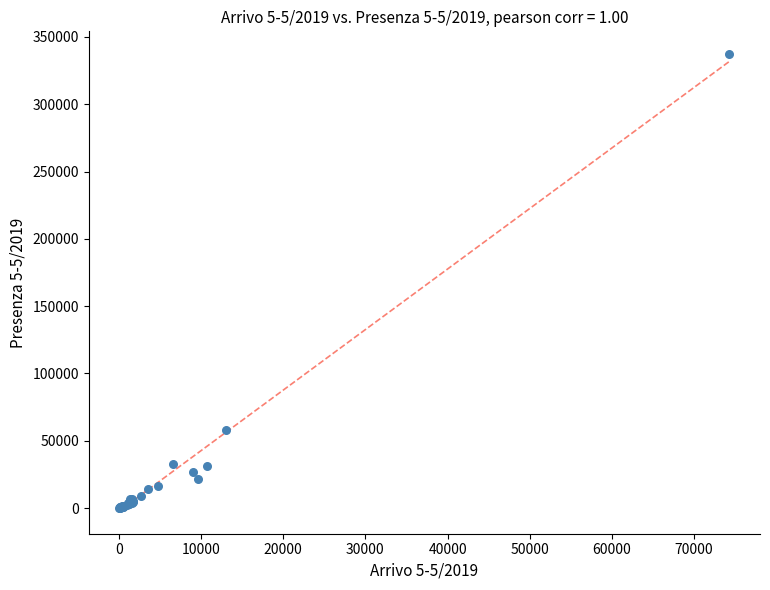

What Y value in the scatter plot is closest to 168662?

57898